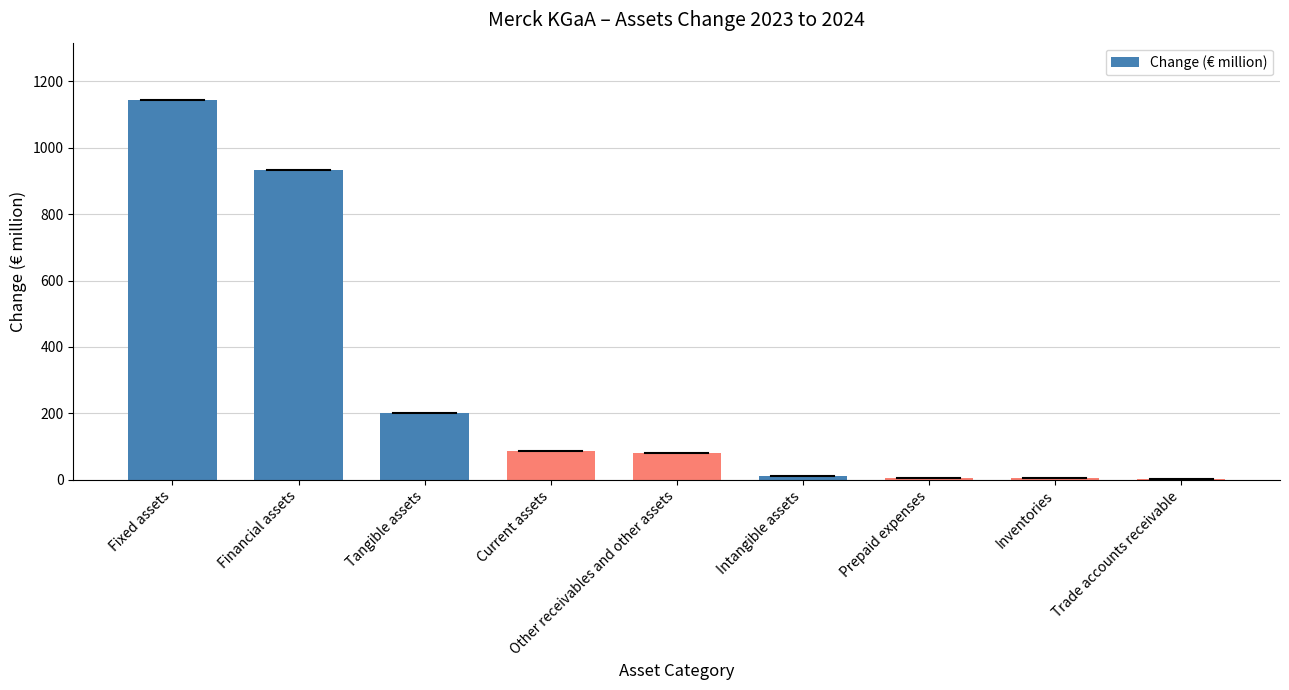

Which category has the highest value across all series?

Fixed assets